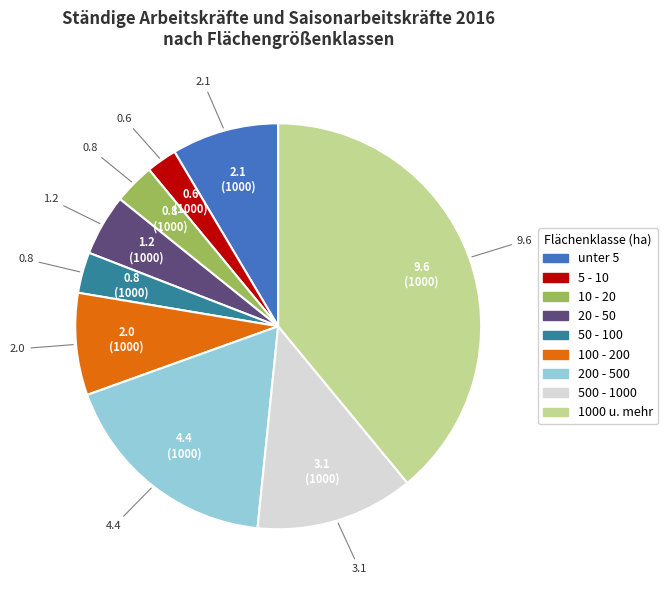

Combined, do 500 - 1000 and 50 - 100 account for over 50%?

No